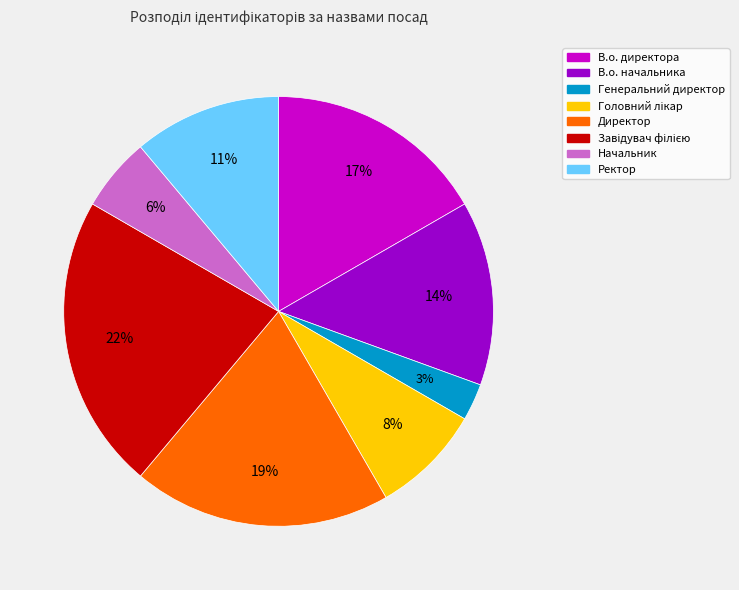

What percentage is the В.о. начальника slice, to the nearest percent?

14%